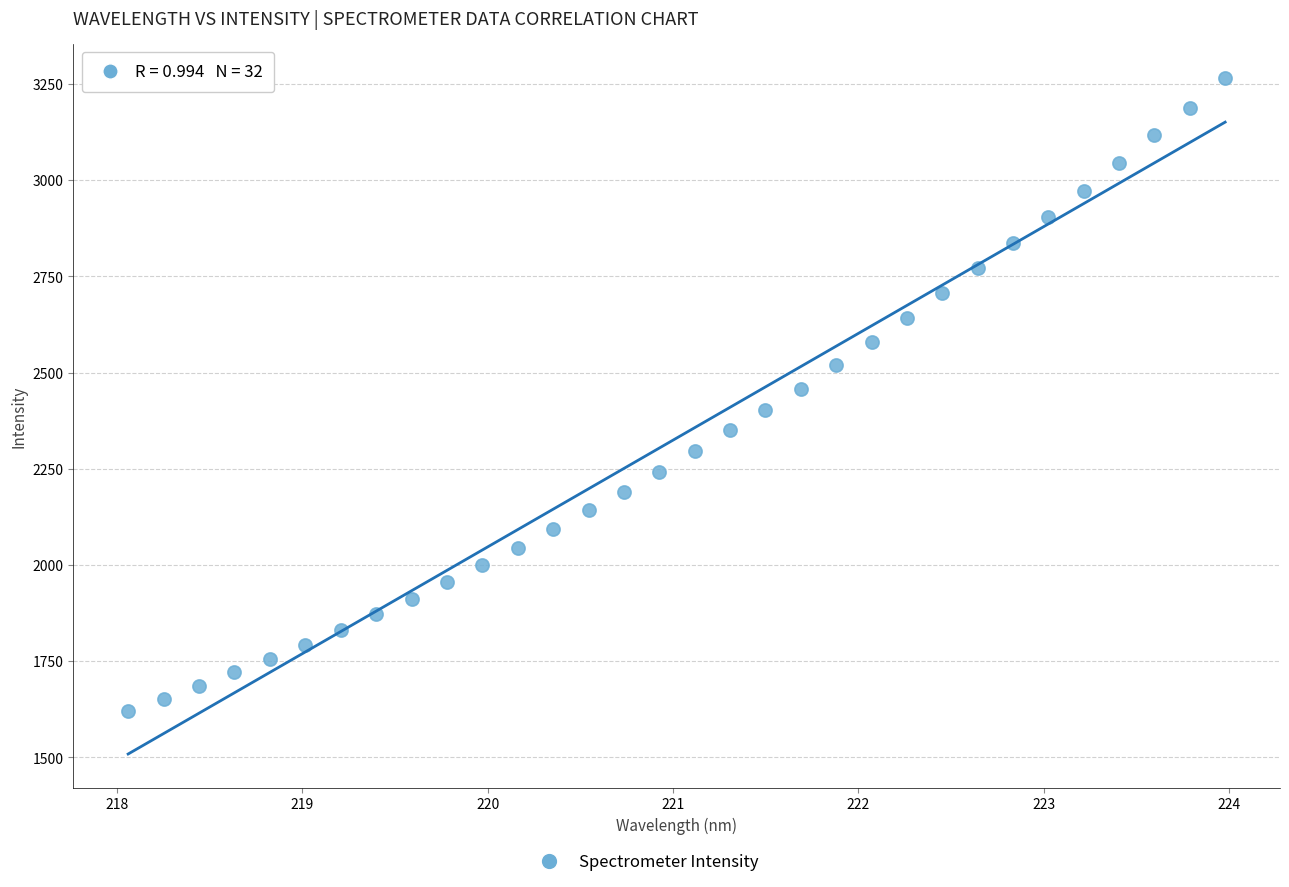

What is the range of X values (max minus min)?

5.9